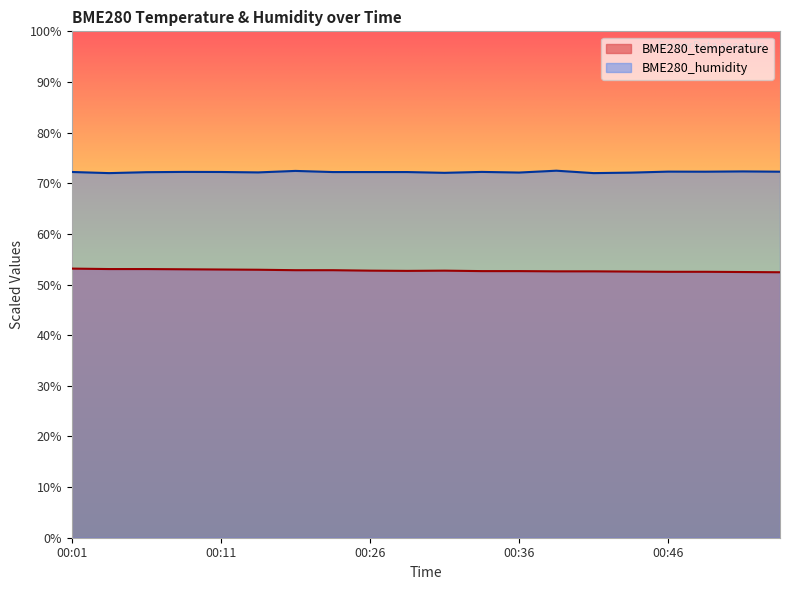

Which category has the highest value across all series?

00:39